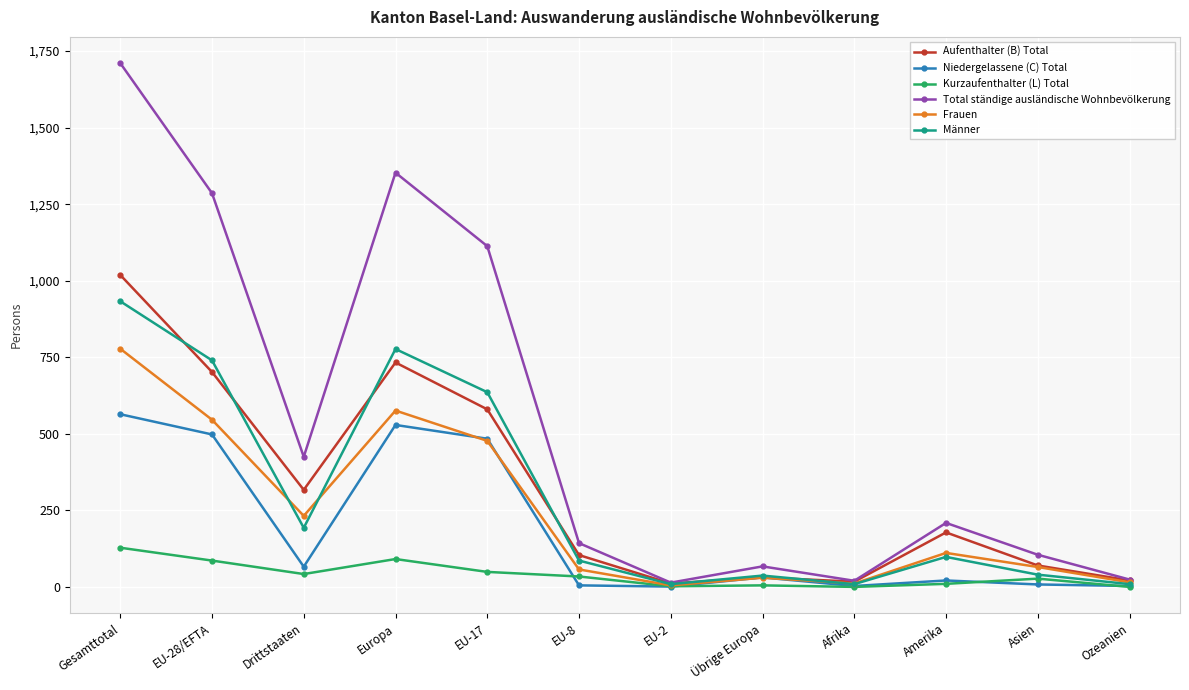

What is the difference between the maximum and second lowest values in the Männer series?

924